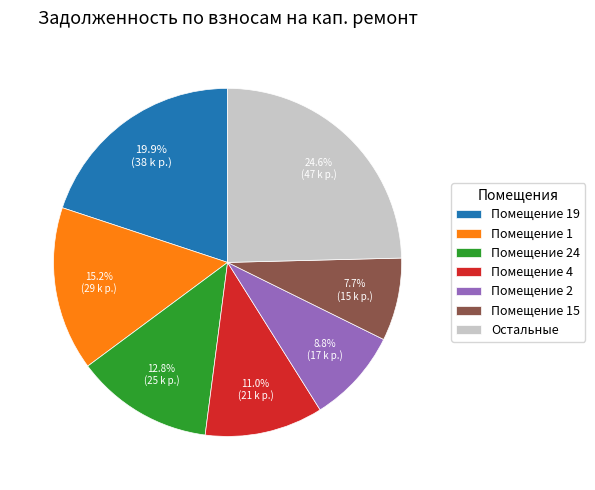

How many segments does this pie chart have?

7